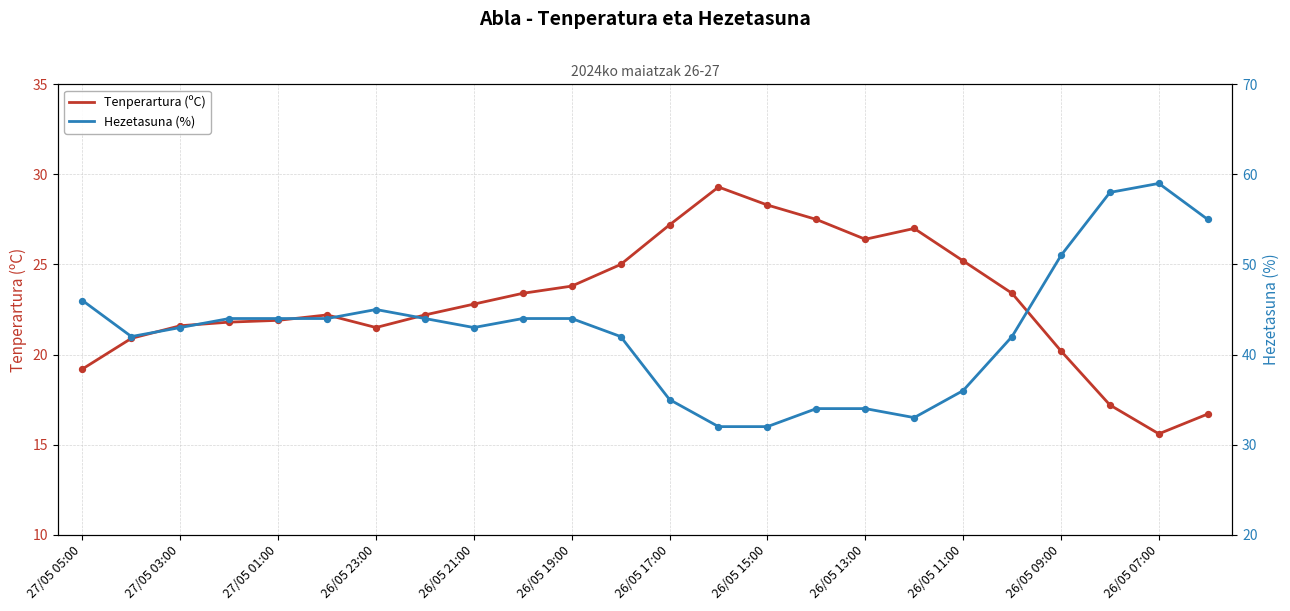

Is the value of Hezetasuna (%) at 26/05 15:00 greater than the value of Tenperartura (ºC) at 26/05 11:00?

Yes